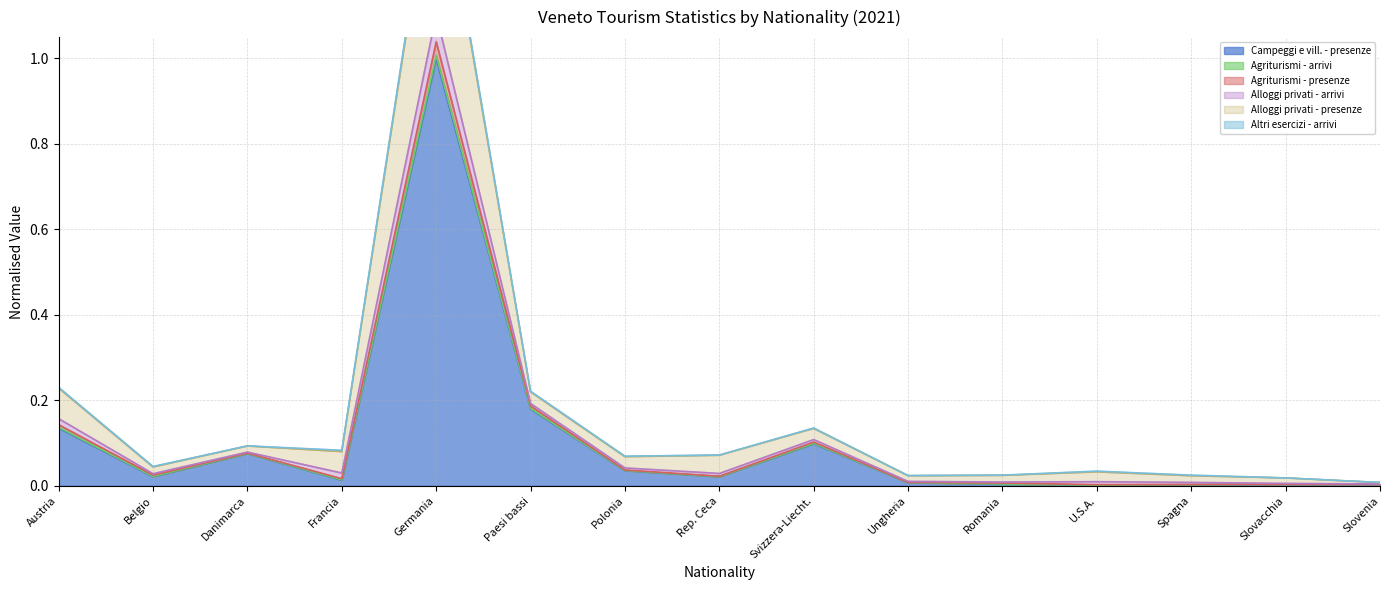

Where is the first local minimum for Alloggi privati - presenze?

Belgio